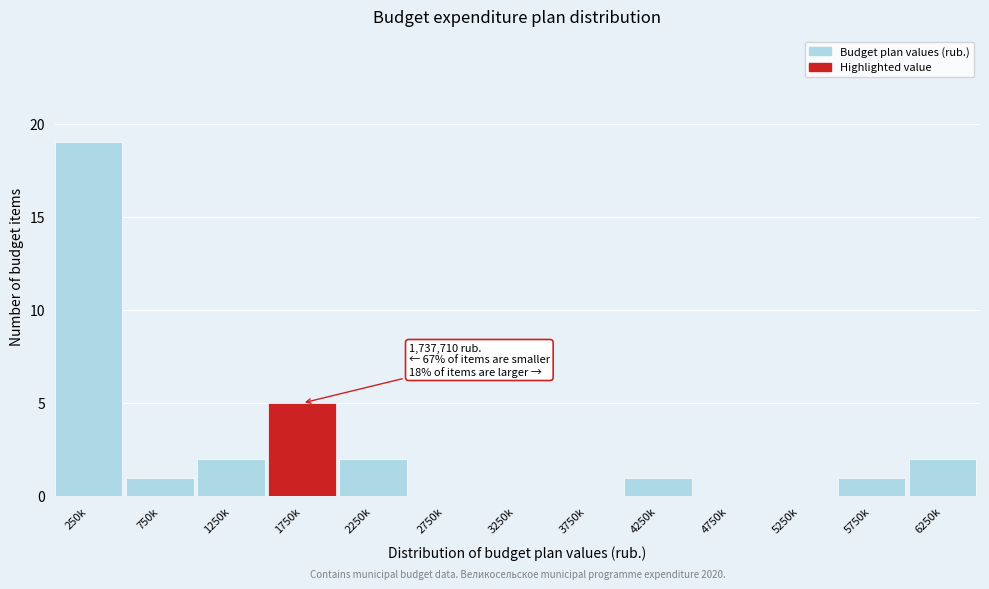

Reading left to right, extract all data points from this chart.

250k=19	750k=1	1250k=2	1750k=5	2250k=2	2750k=0	3250k=0	3750k=0	4250k=1	4750k=0	5250k=0	5750k=1	6250k=2